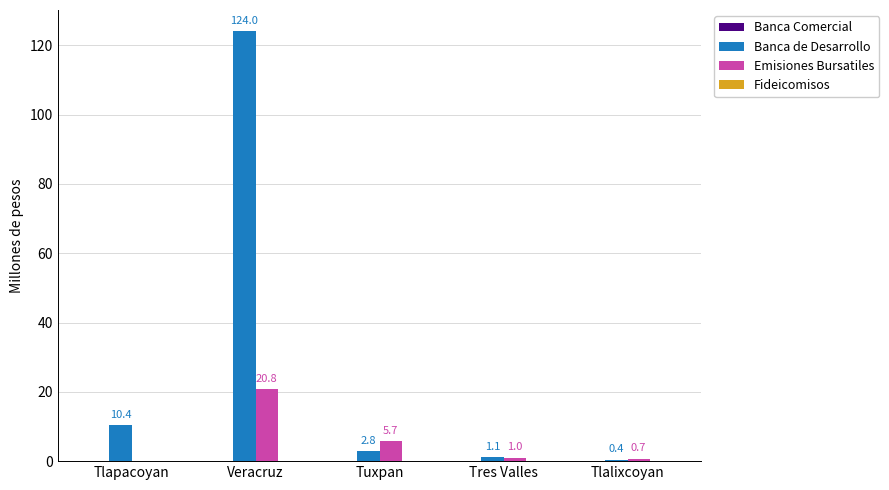

Count the number of categories in the chart.

5